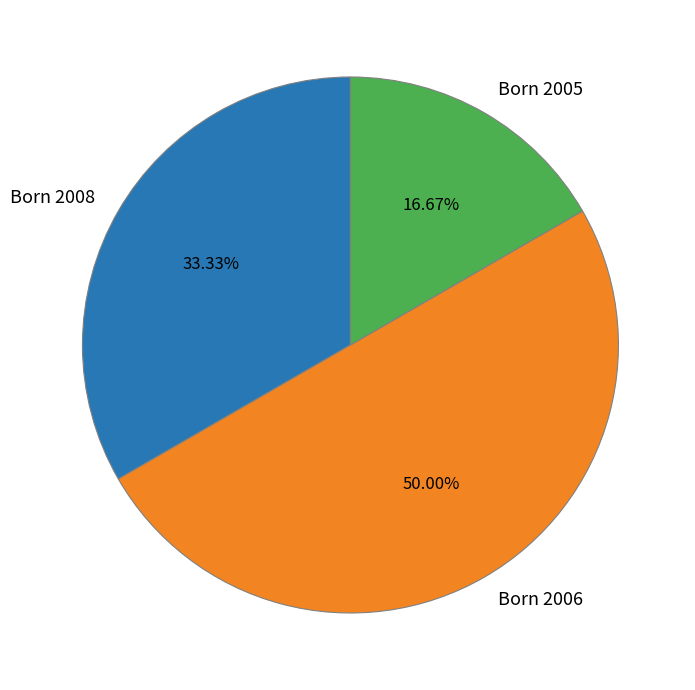

Is Born 2005 the majority of the pie?

No